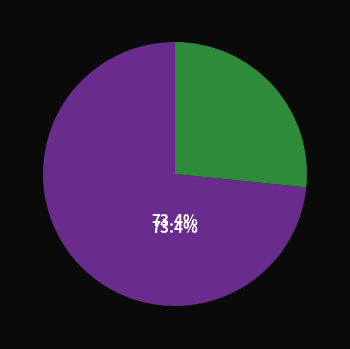

Is there any slice that represents more than half of the pie?

Yes